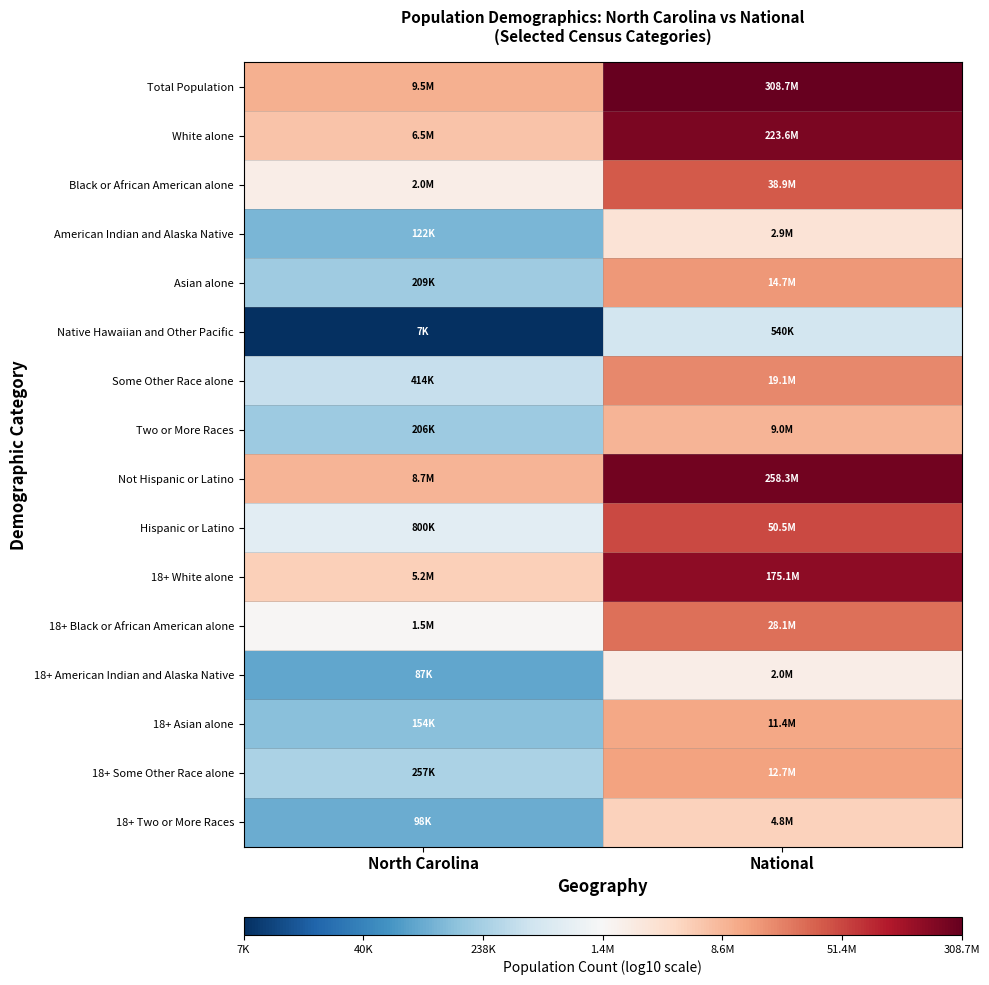

What is the spread (max minus min) of values at North Carolina?

3.2